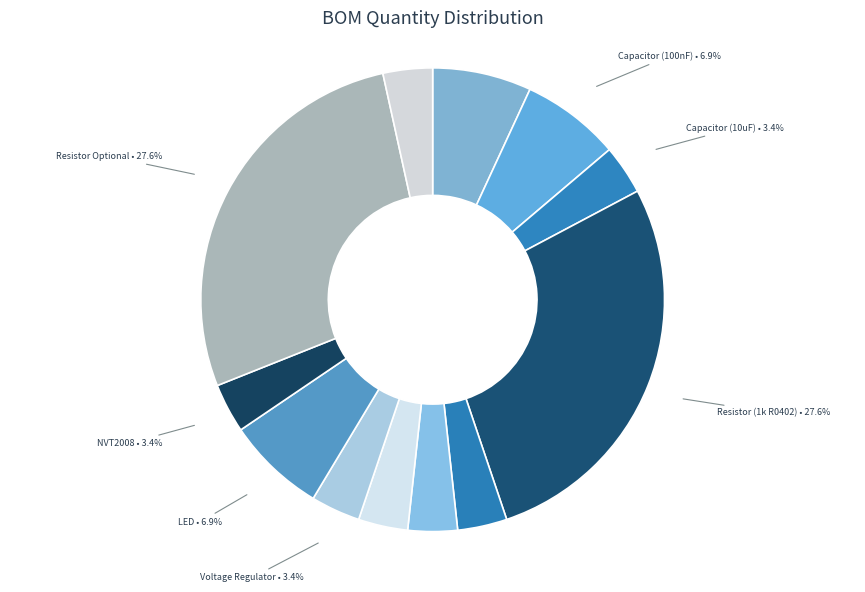

Which slice is the smallest?

Capacitor (10uF)